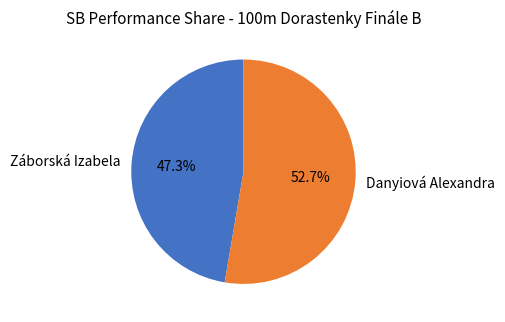

What is the largest slice in the pie chart?

Danyiová Alexandra